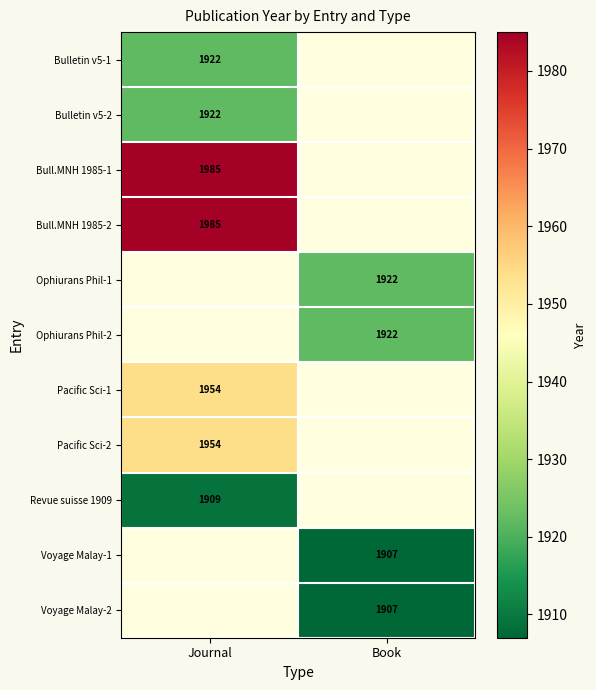

Which category has the lowest value across all series?

Book